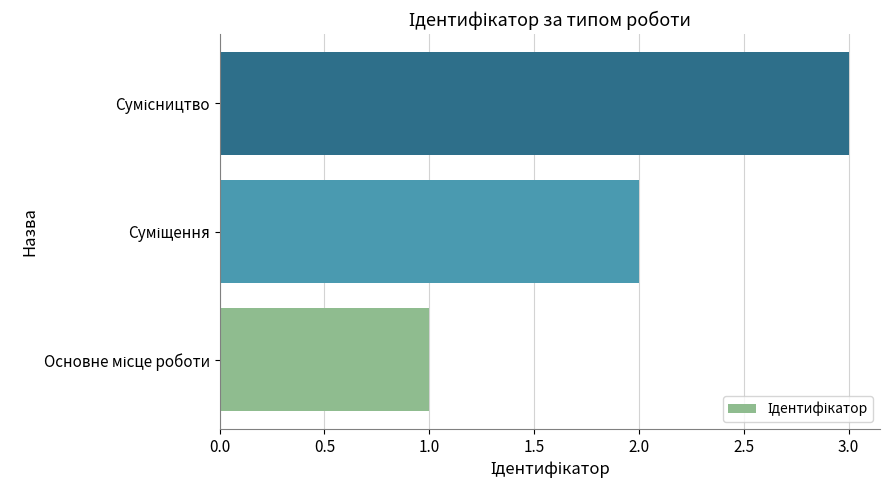

How many data points are less than 2?

1